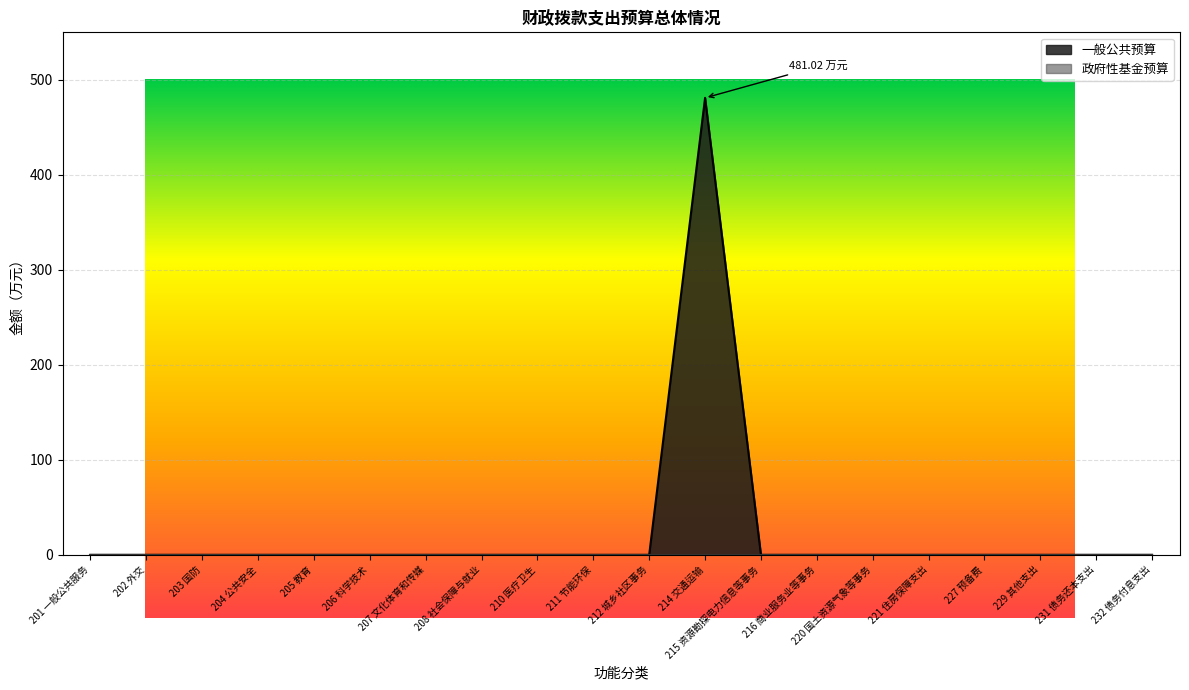

What is the label of the 12th point from the left?

214 交通运输